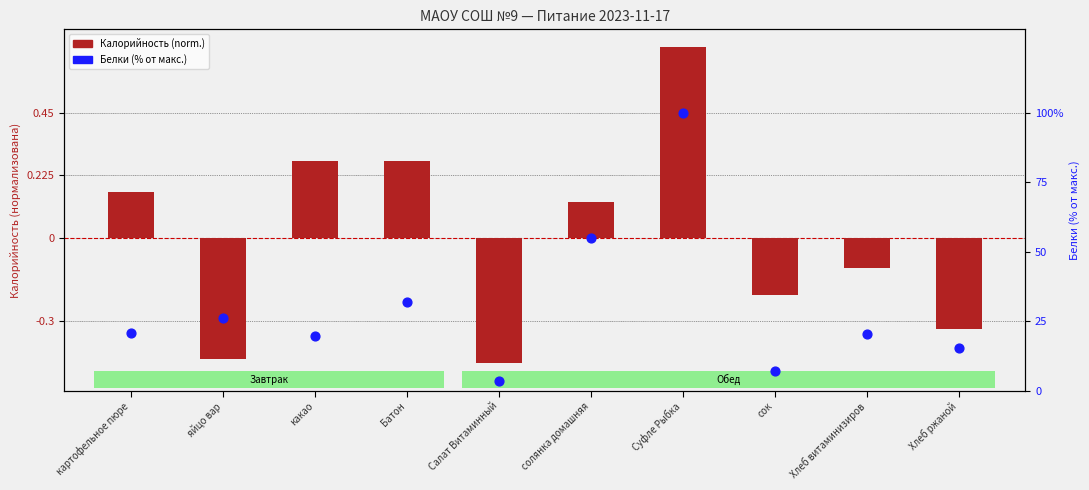

Which series reaches the minimum Y coordinate?

Калорийность (norm.)